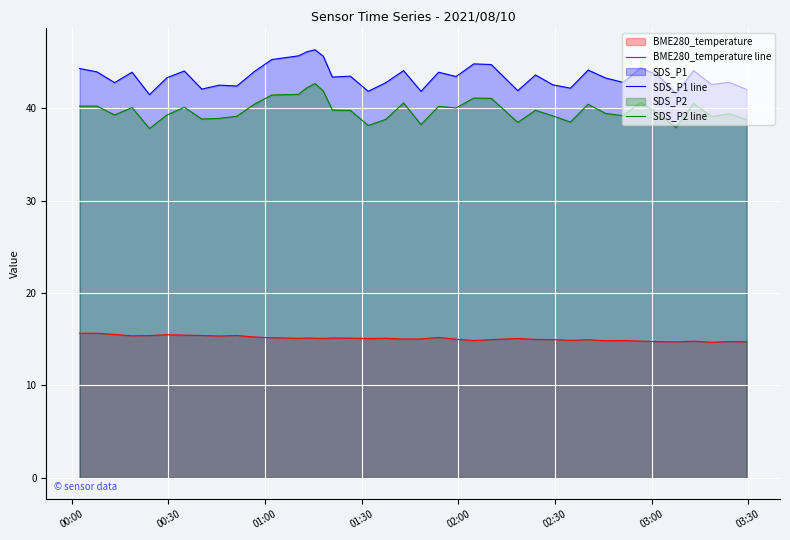

What is the difference between the maximum and minimum values in the SDS_P1 line series?

4.9